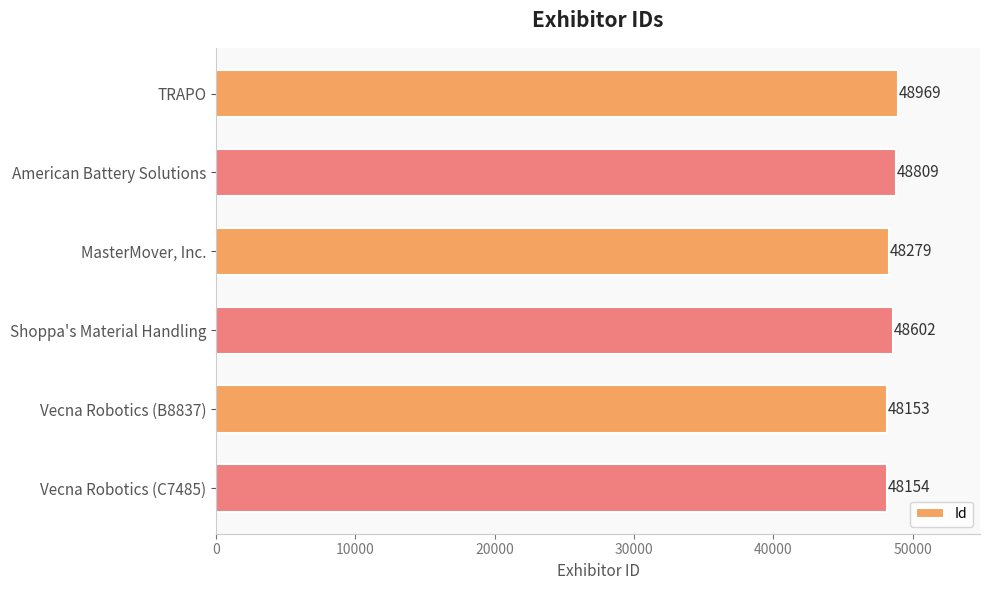

Reading top to bottom, what are all the values shown in this chart?

48969	48809	48279	48602	48153	48154